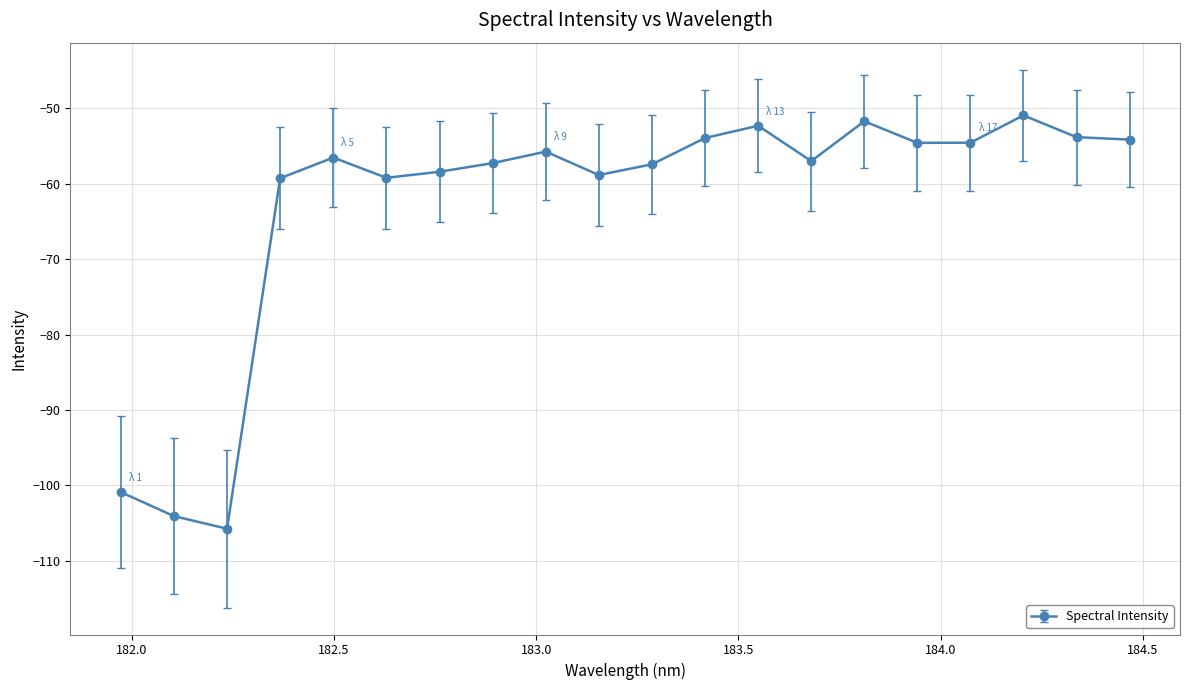

True or false: the data has more than 0 interior local peaks.

True